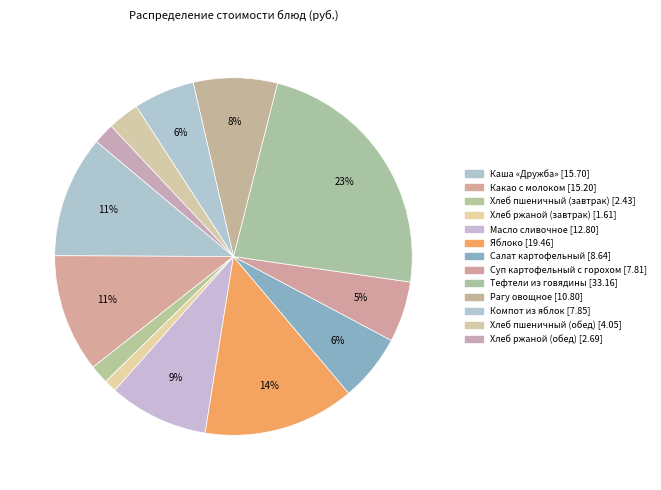

Is it true that Хлеб пшеничный (обед) is 11% of the pie?

False